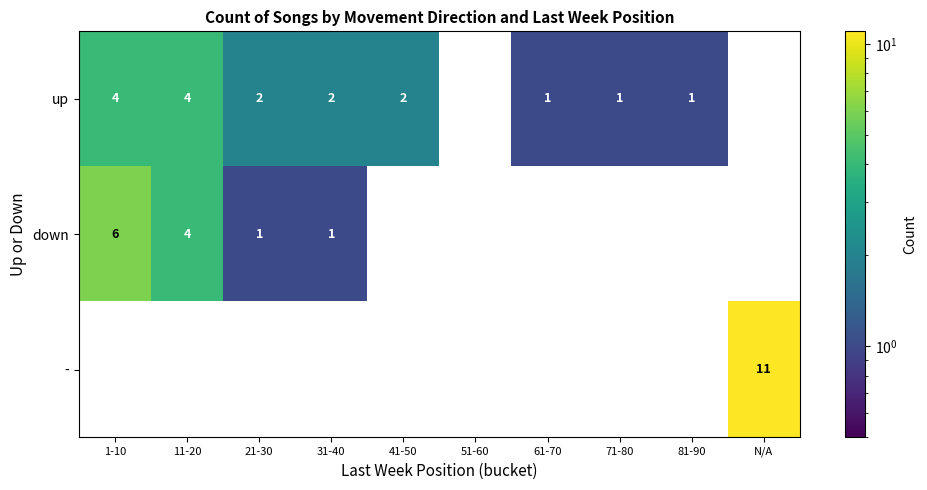

True or false: down has a value of 4 at 1-10.

False